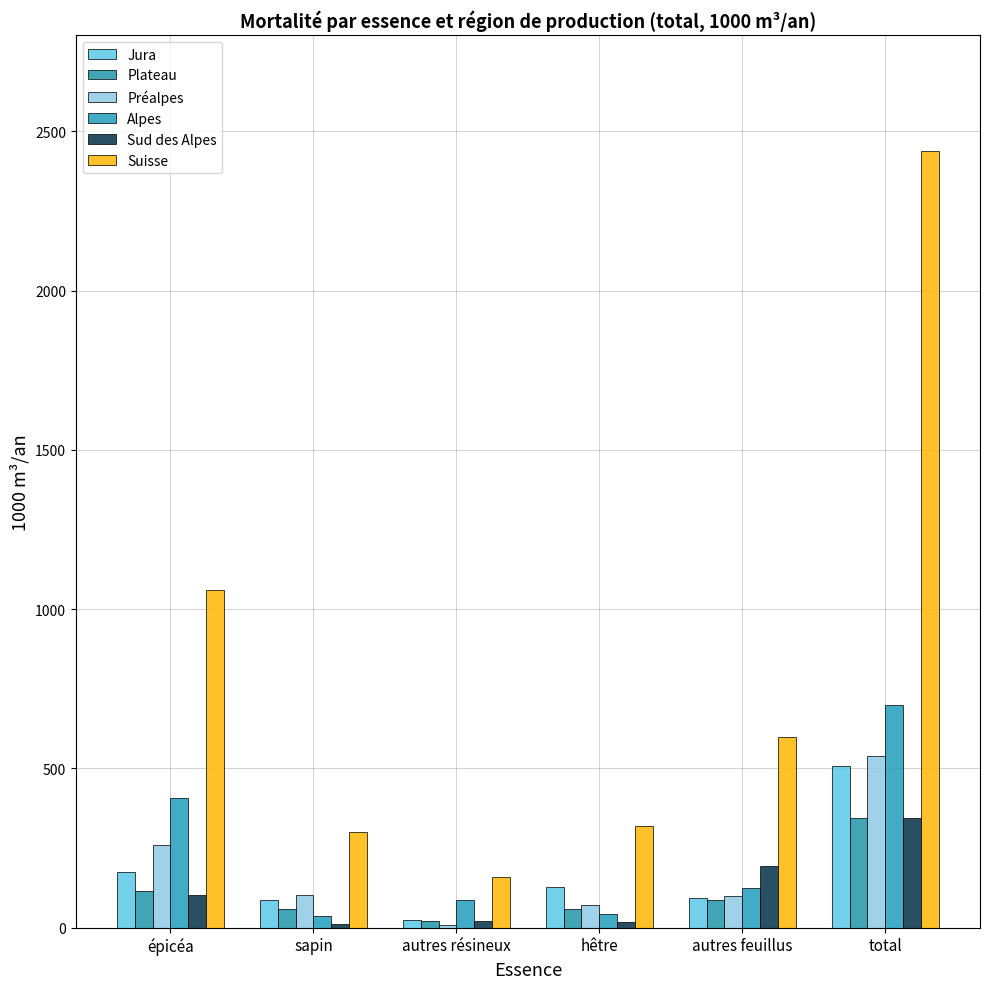

Reading right to left, list all the values displayed in this chart.

Jura: 507	93	128	23	88	175
Plateau: 344	87	60	22	59	116
Préalpes: 539	98	71	7	104	259
Alpes: 700	126	42	88	38	406
Sud des Alpes: 345	193	19	21	10	102
Suisse: 2437	598	320	160	300	1059